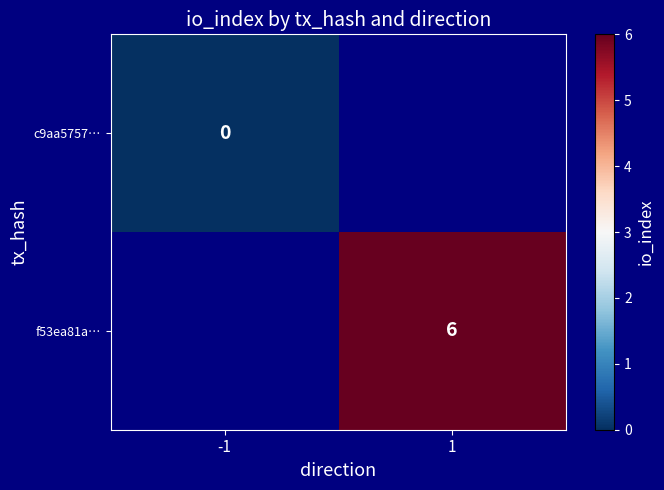

Is it true that f53ea81a… equals 6 at 1?

True